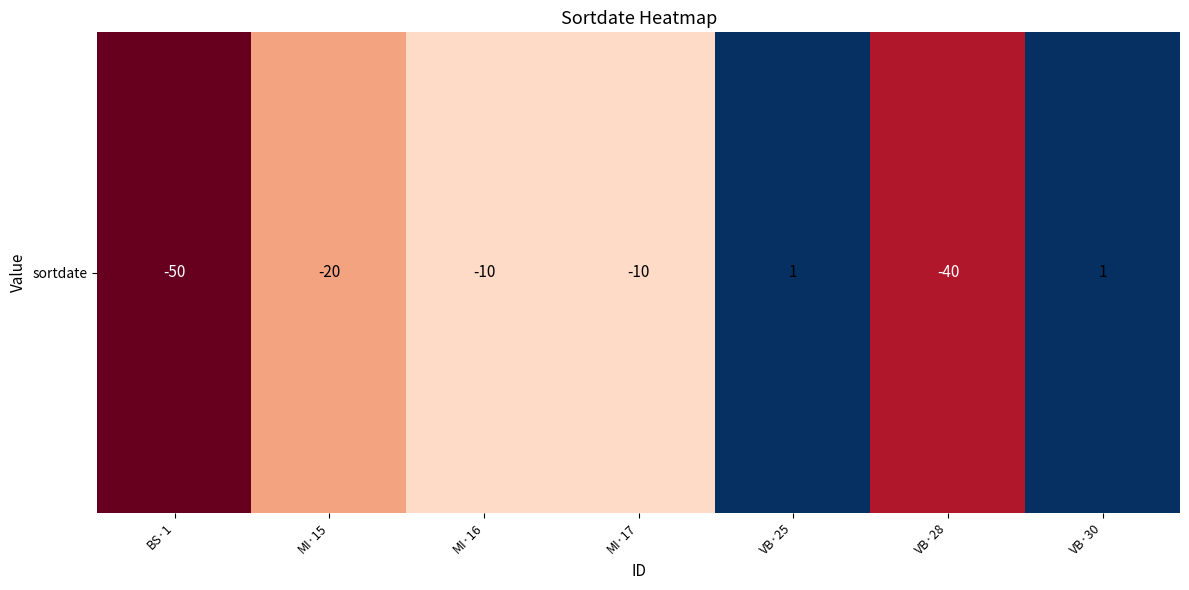

The chart shows a value of -3 at MI·16. True or false?

False